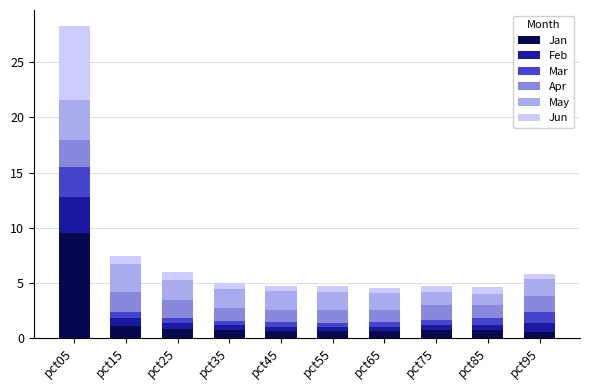

Is it true that Jan equals 0.7 at pct35?

True